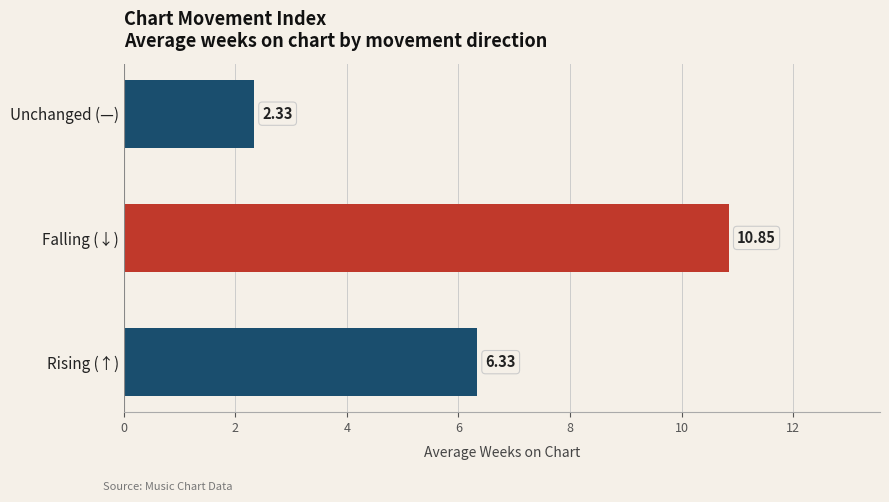

Approximately how many times larger is the value at Rising (↑) compared to Unchanged (—)?

2.7